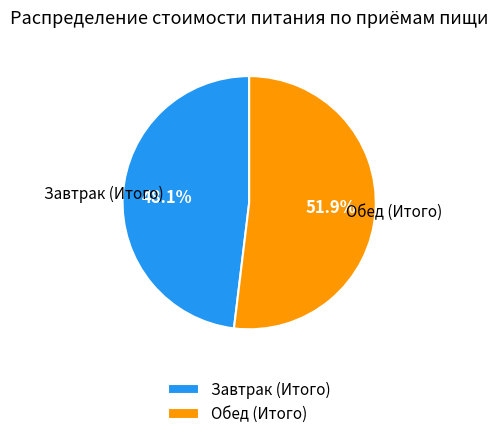

Which has a higher value, Завтрак (Итого) or Обед (Итого)?

Обед (Итого)